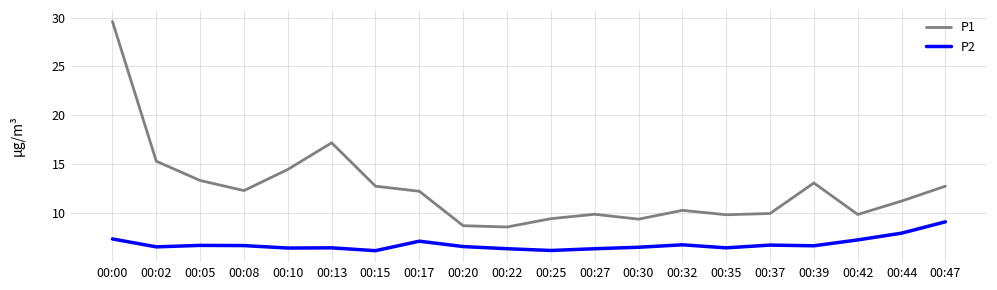

What is the sum of the P1 values at 00:30 and 00:37?

19.4